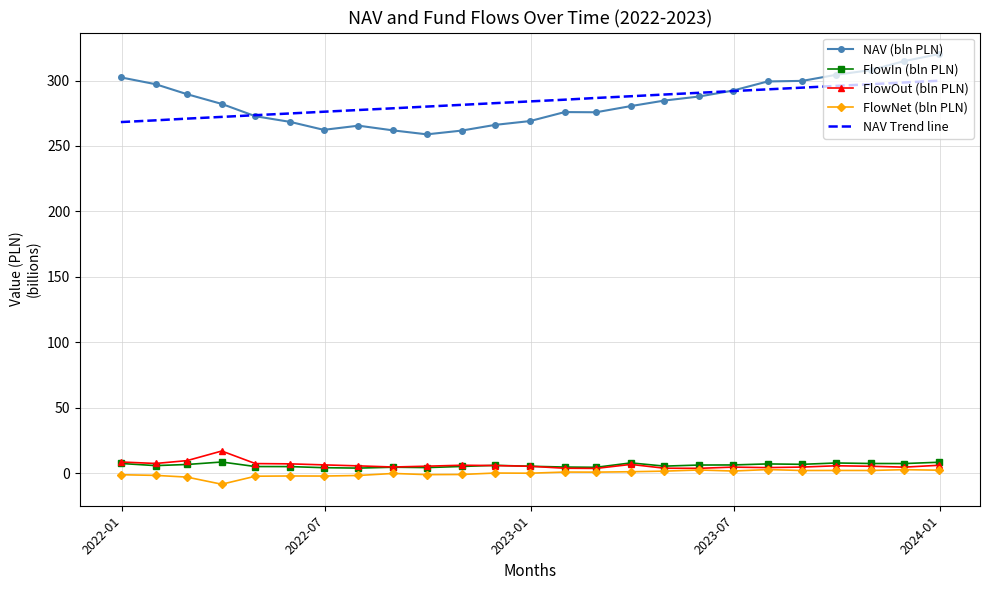

True or false: FlowOut (bln PLN) and NAV (bln PLN) cross at least once.

False